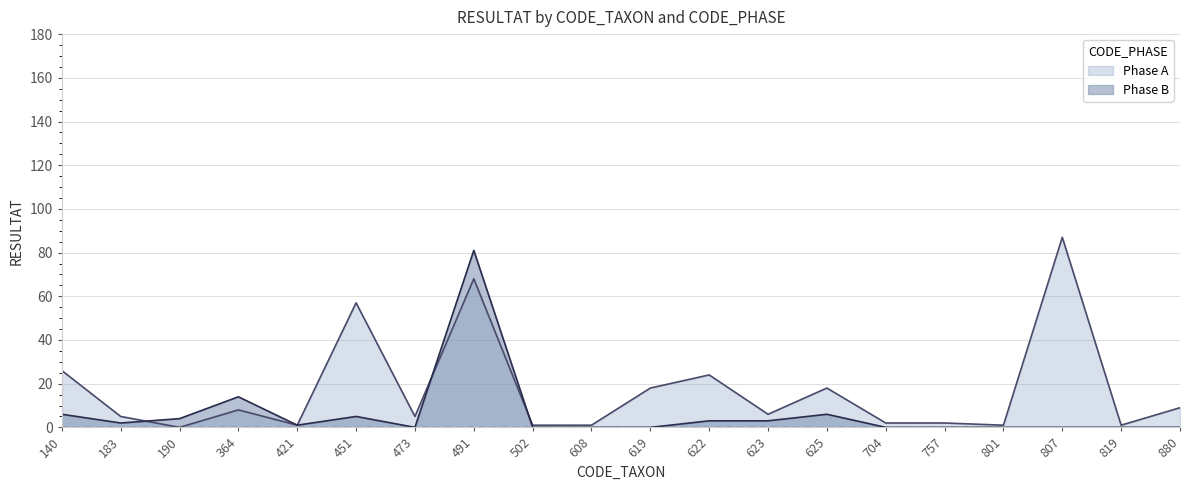

At how many categories does at least one series exceed 56?

3